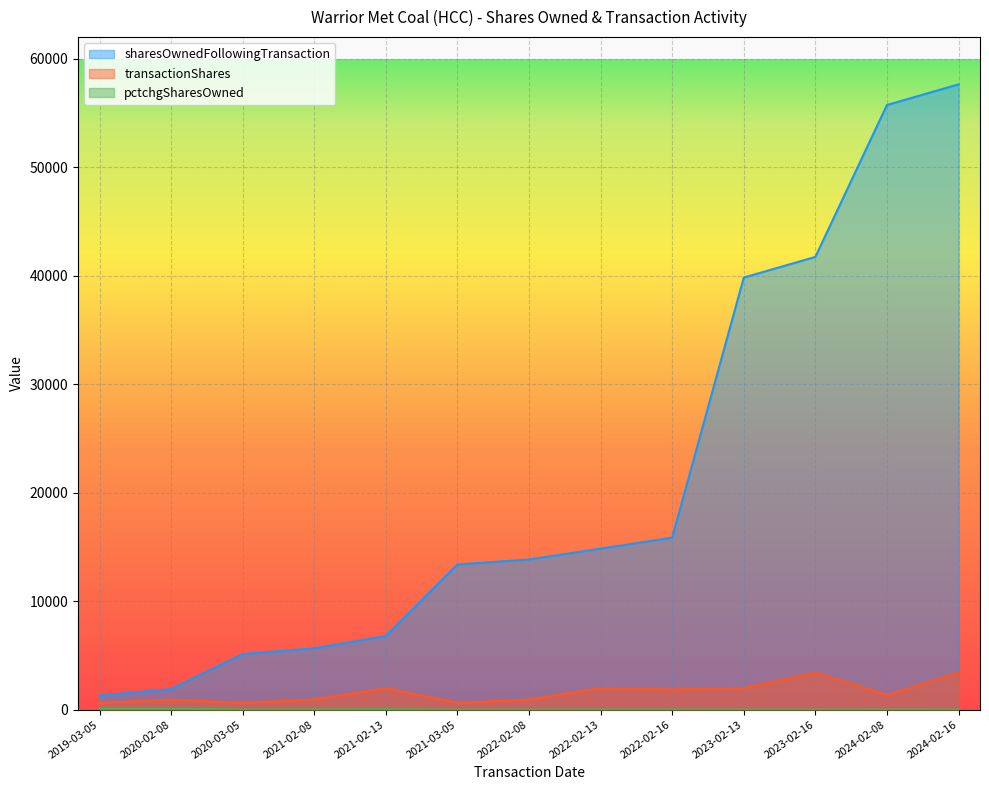

Reading right to left, list all the values displayed in this chart.

sharesOwnedFollowingTransaction: 57643	55742	41735	39834	15856	14838	13842	13377	6784	5650	5121	1893	1290
transactionShares: 3419	1351	3418	1980	1858	1979	924	613	1979	923	612	923	612
pctchgSharesOwned: 6	2	9	5	13	15	7	5	41	20	14	95	90